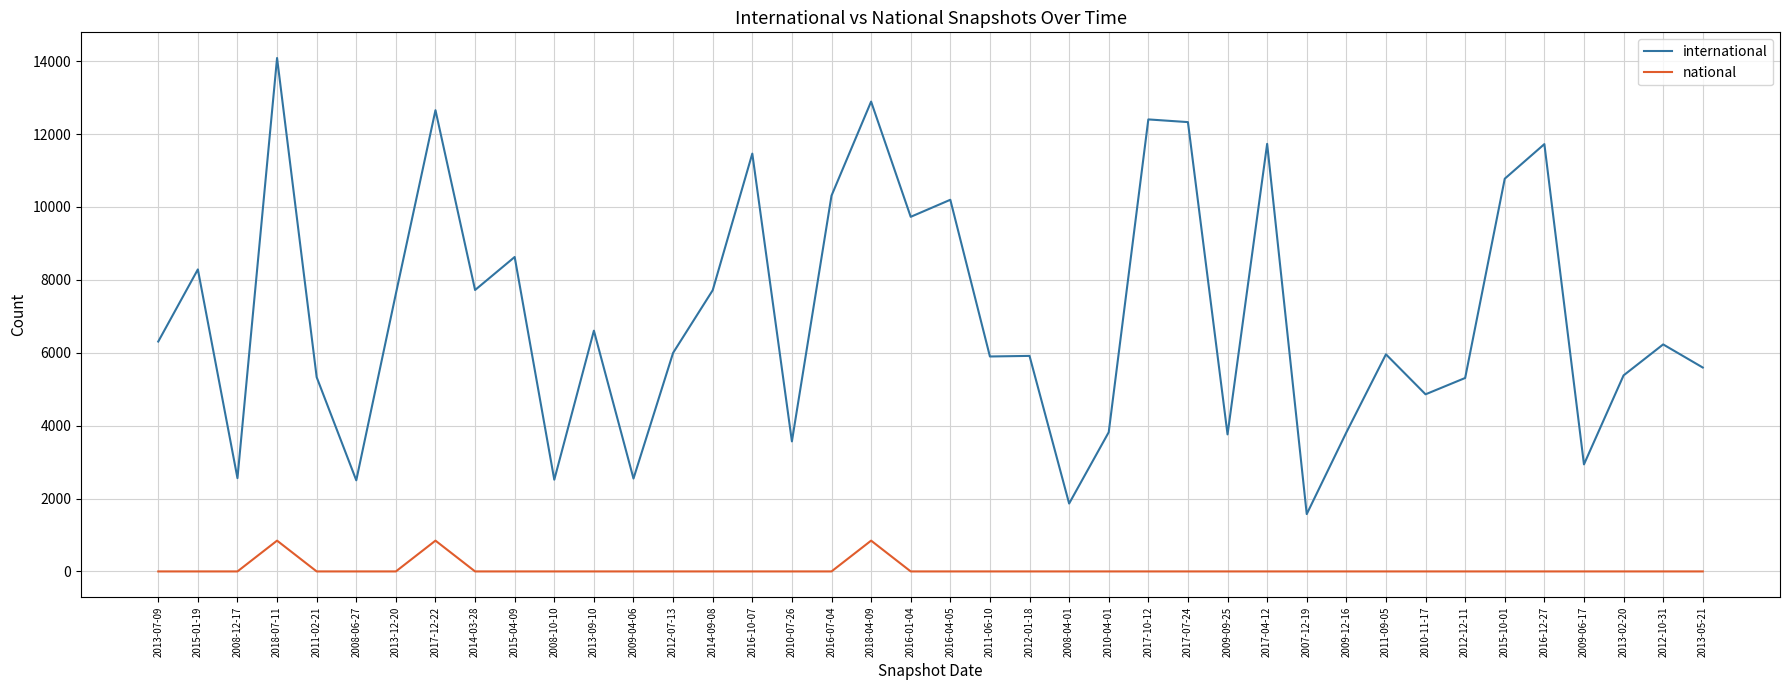

Which category has the highest value across all series?

2018-07-11